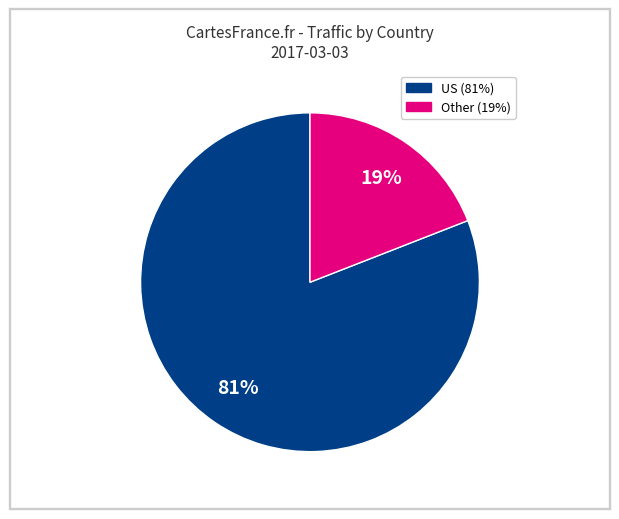

Does any single category account for the majority?

Yes